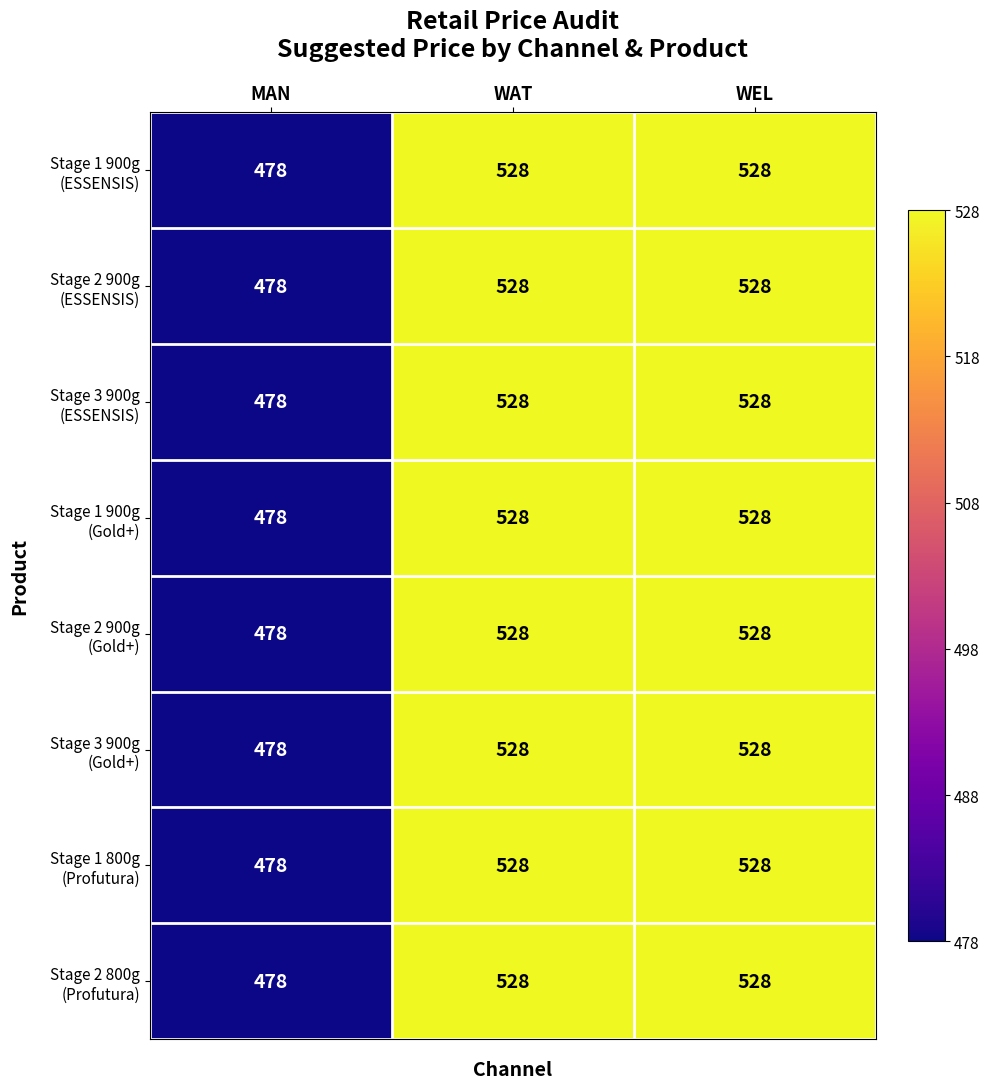

Count the number of categories in the chart.

3